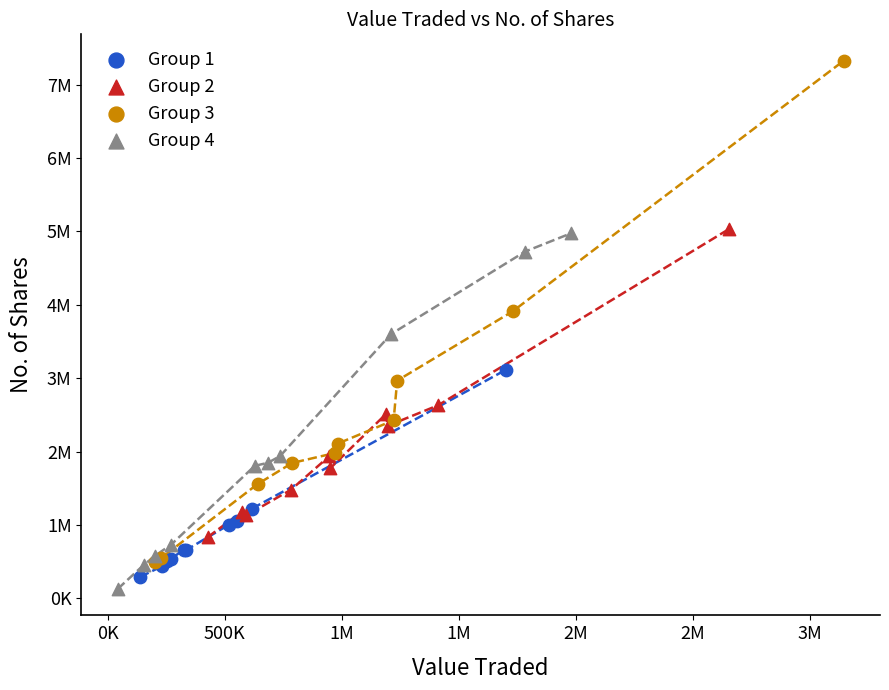

Which series contains the highest Y value?

Group 3